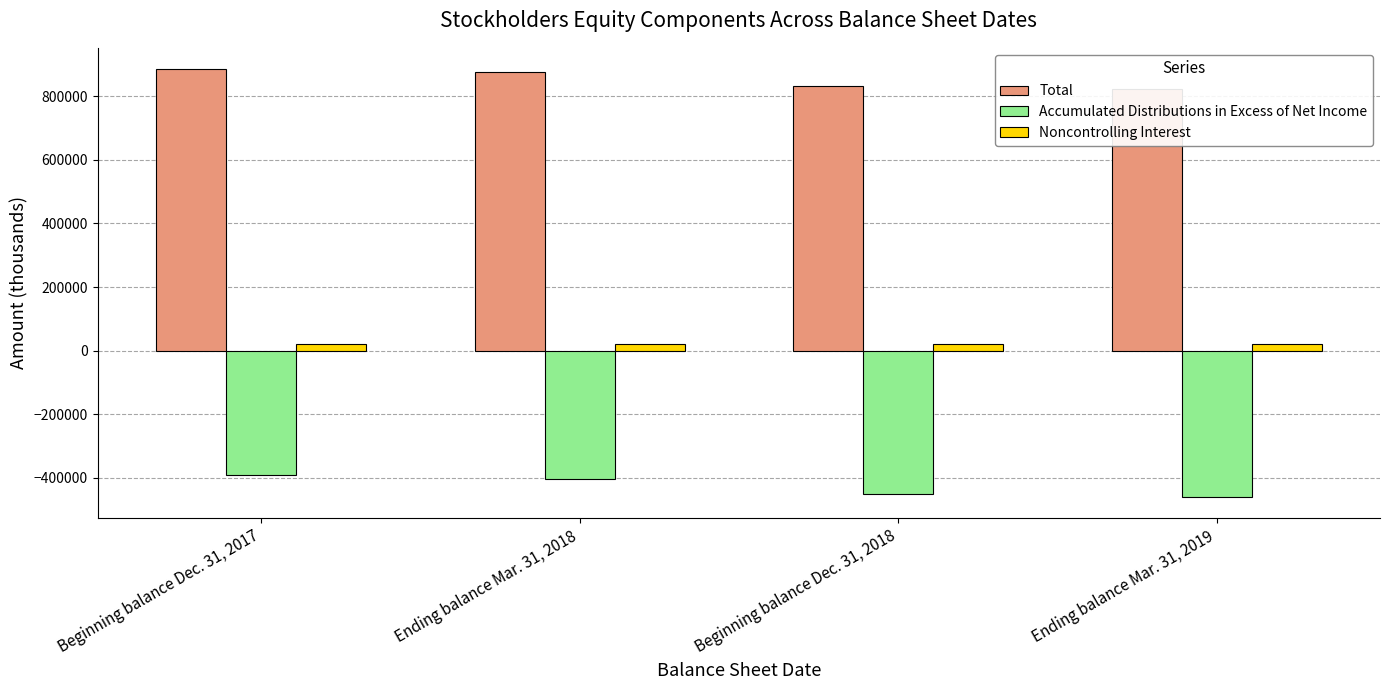

At how many categories does at least one series exceed 30659?

4